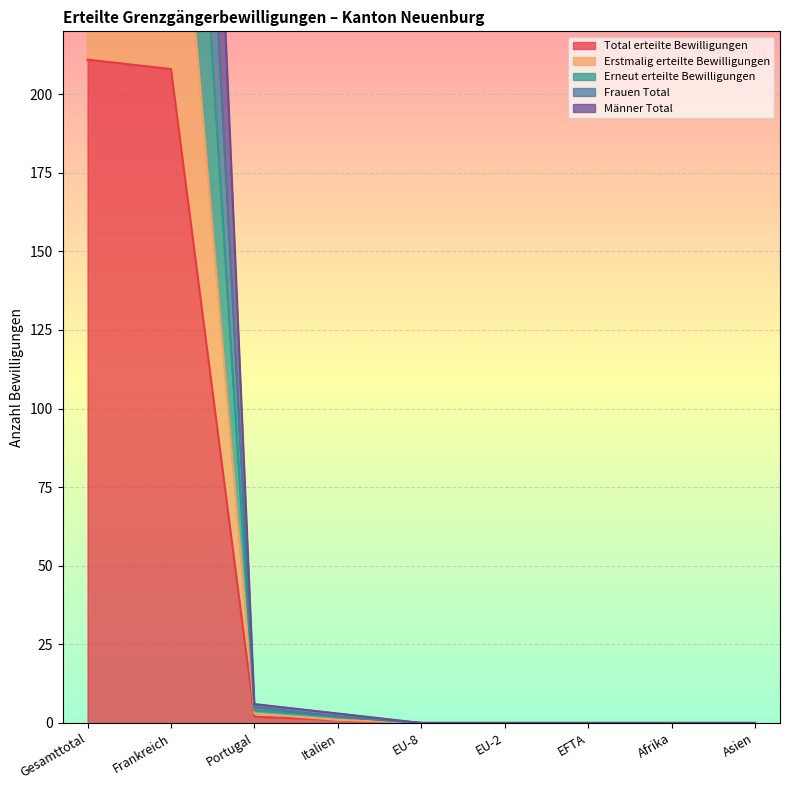

Rank the categories by Frauen Total value from lowest to highest.

EU-8, EU-2, EFTA, Afrika, Asien, Italien, Portugal, Frankreich, Gesamttotal